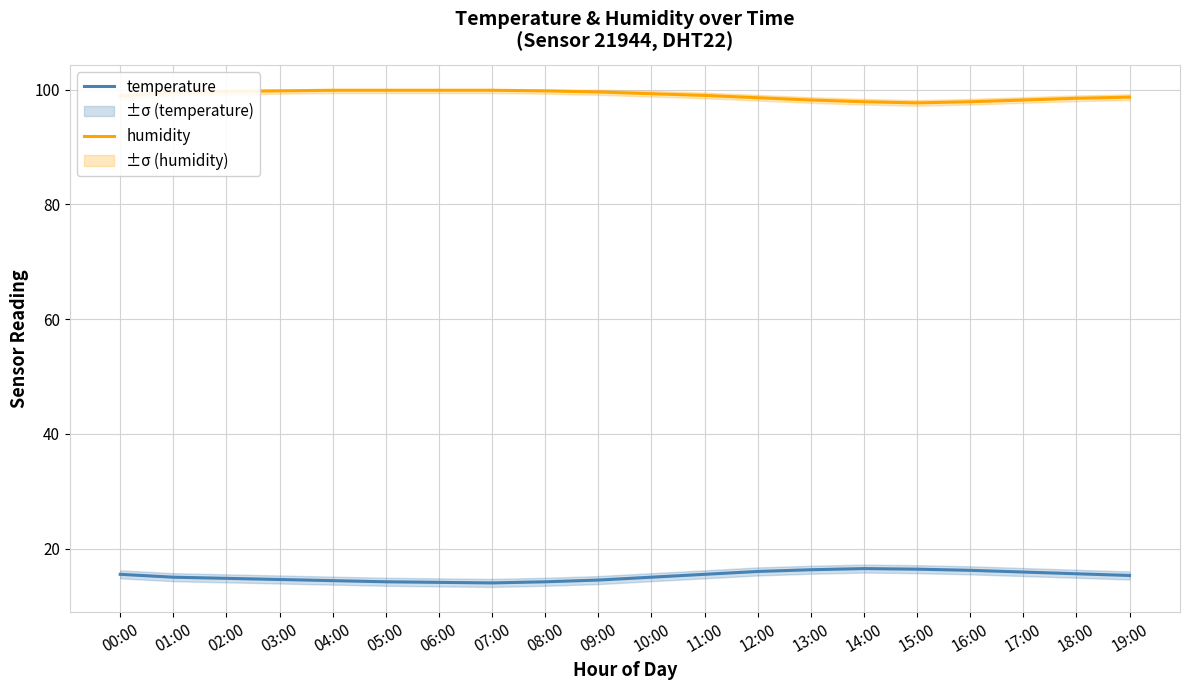

What is the lowest value of the temperature series?

14.0